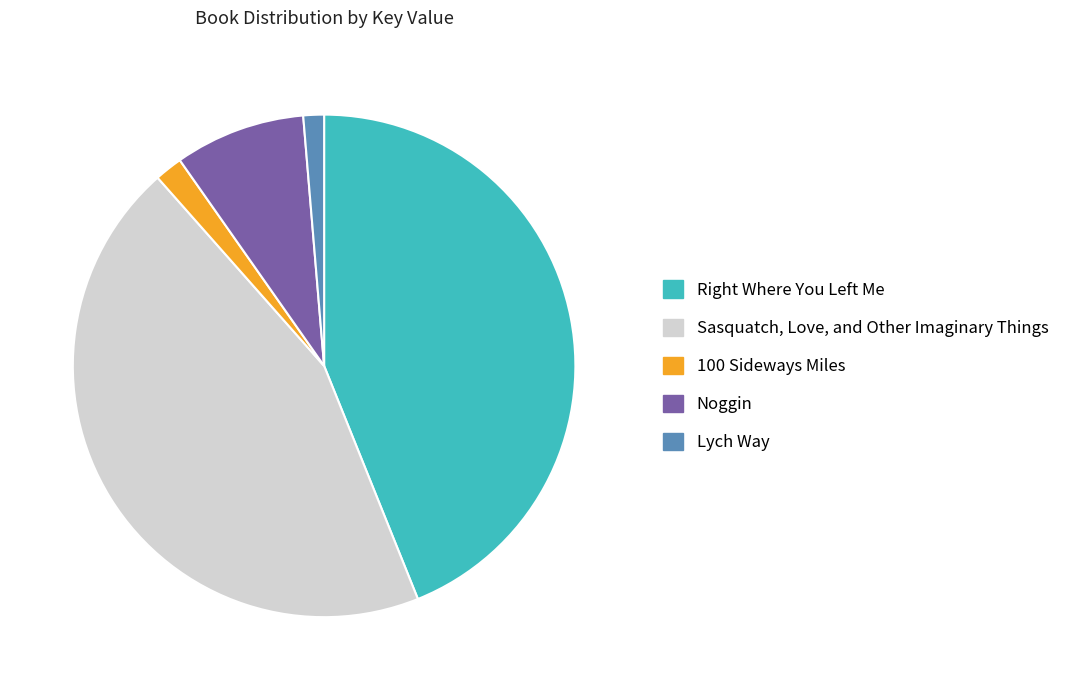

Rank the categories by value from lowest to highest.

Lych Way, 100 Sideways Miles, Noggin, Right Where You Left Me, Sasquatch, Love, and Other Imaginary Things